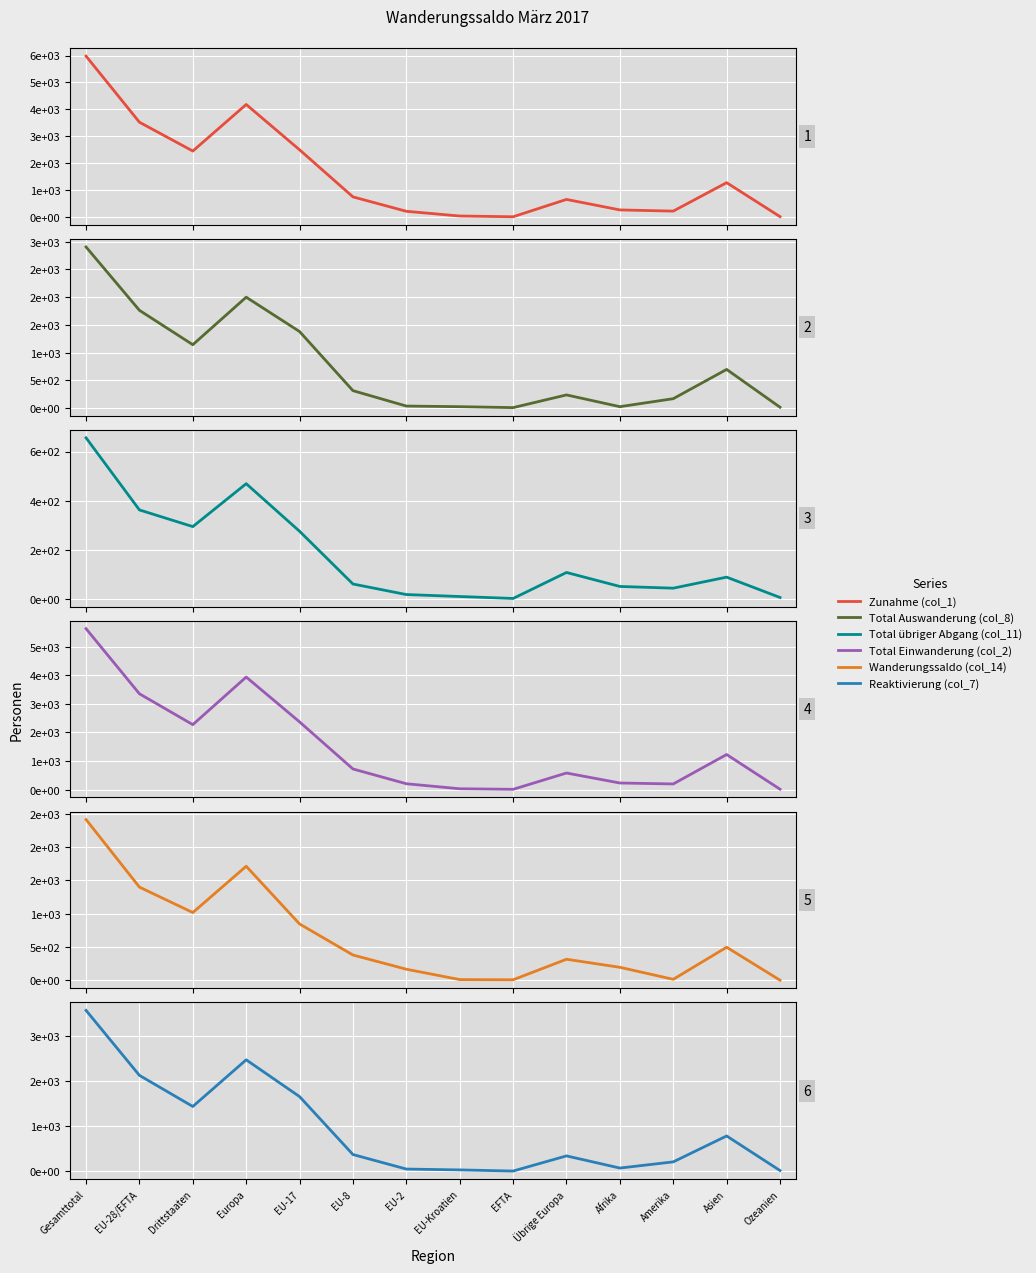

How many lines are shown in the chart?

6